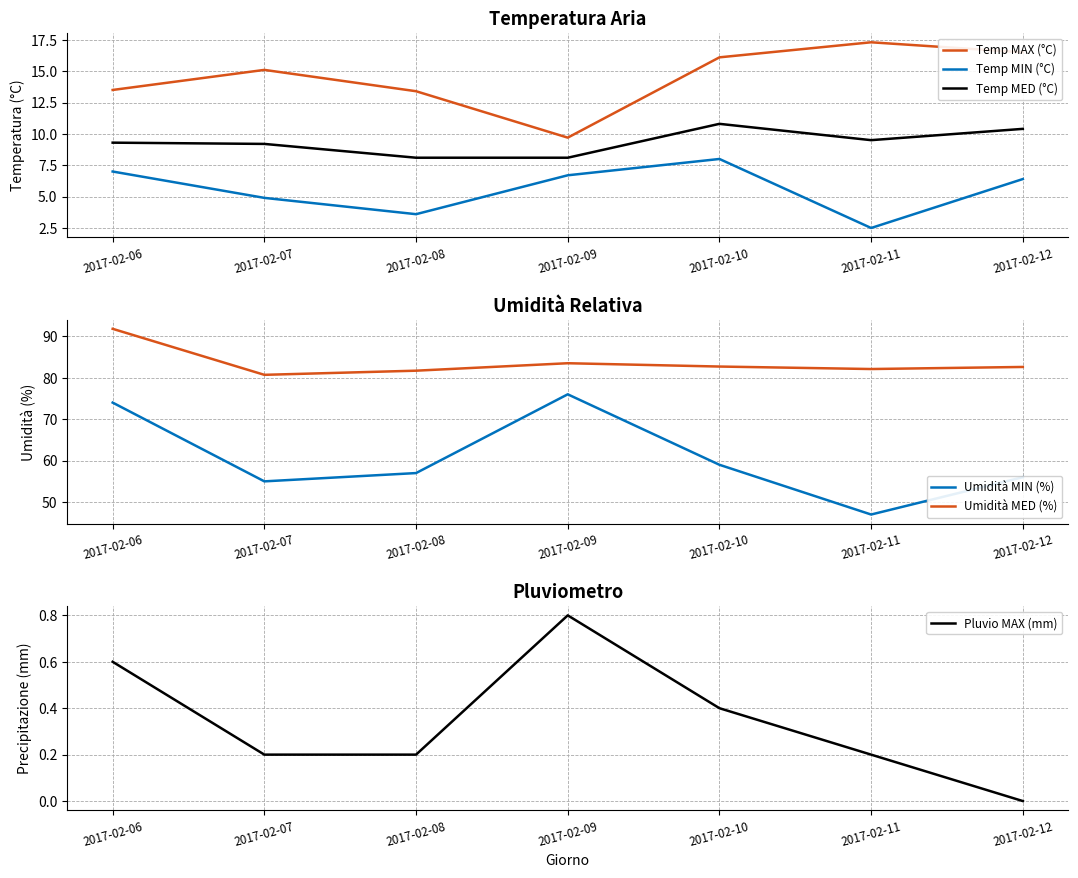

Where is the first local minimum for Temp MED (°C)?

2017-02-11